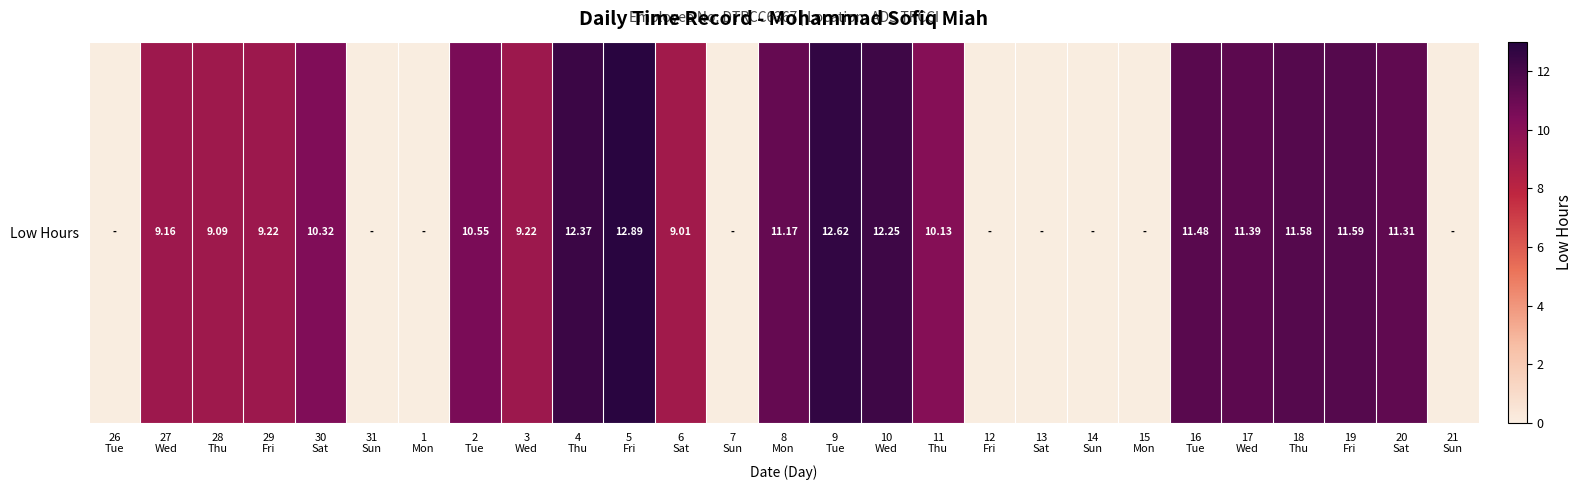

What is the greatest value displayed?

12.9